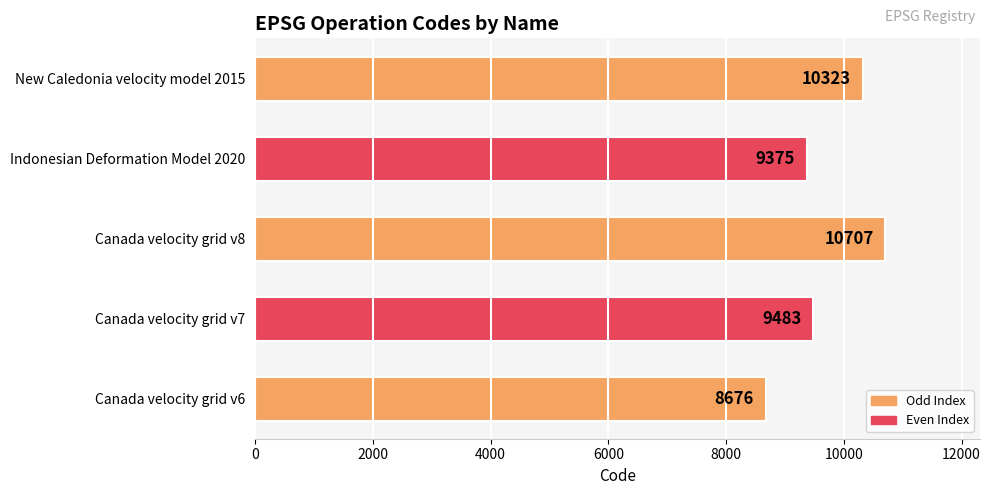

What is the difference between the maximum and second lowest values?

1332